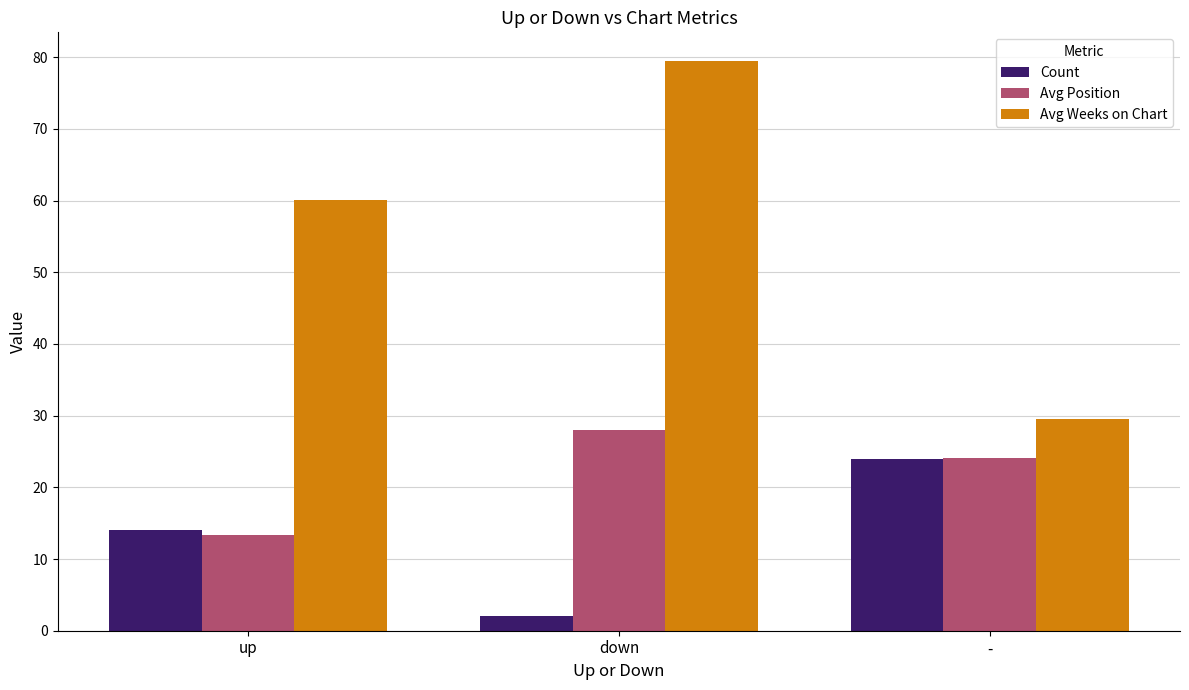

What is the total value across all series at down?

109.5